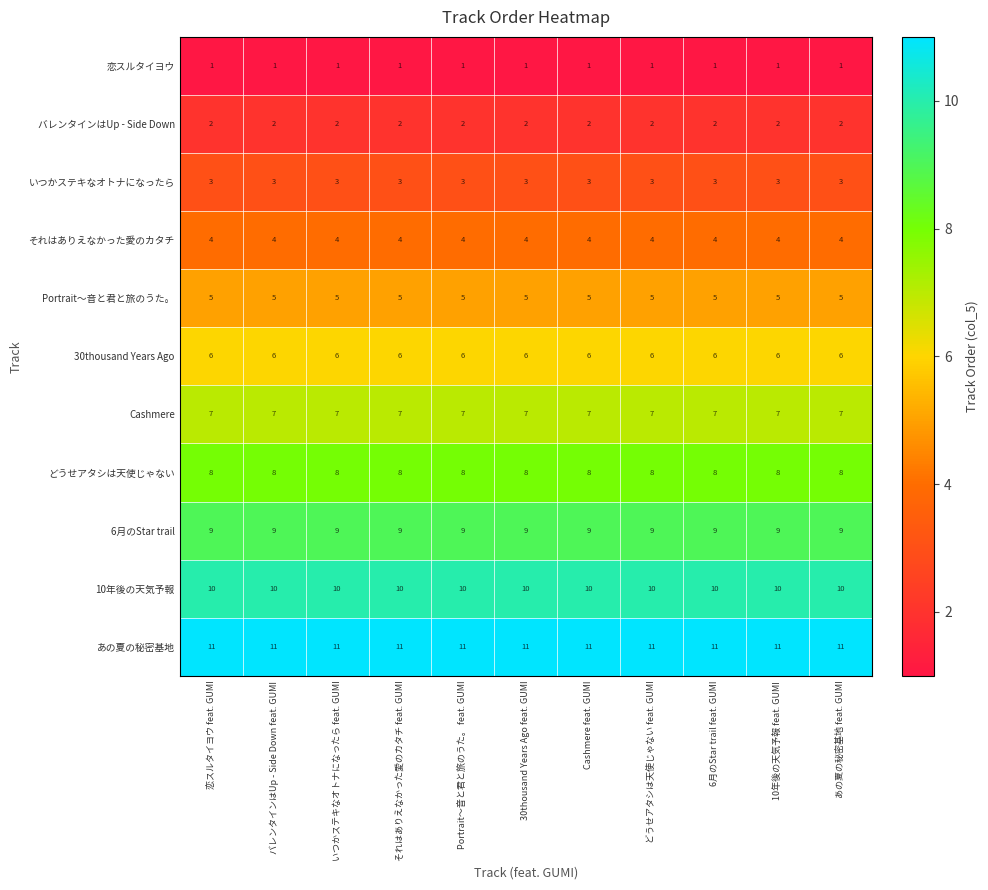

The value of それはありえなかった愛のカタチ at どうせアタシは天使じゃない feat. GUMI is 6. True or false?

False